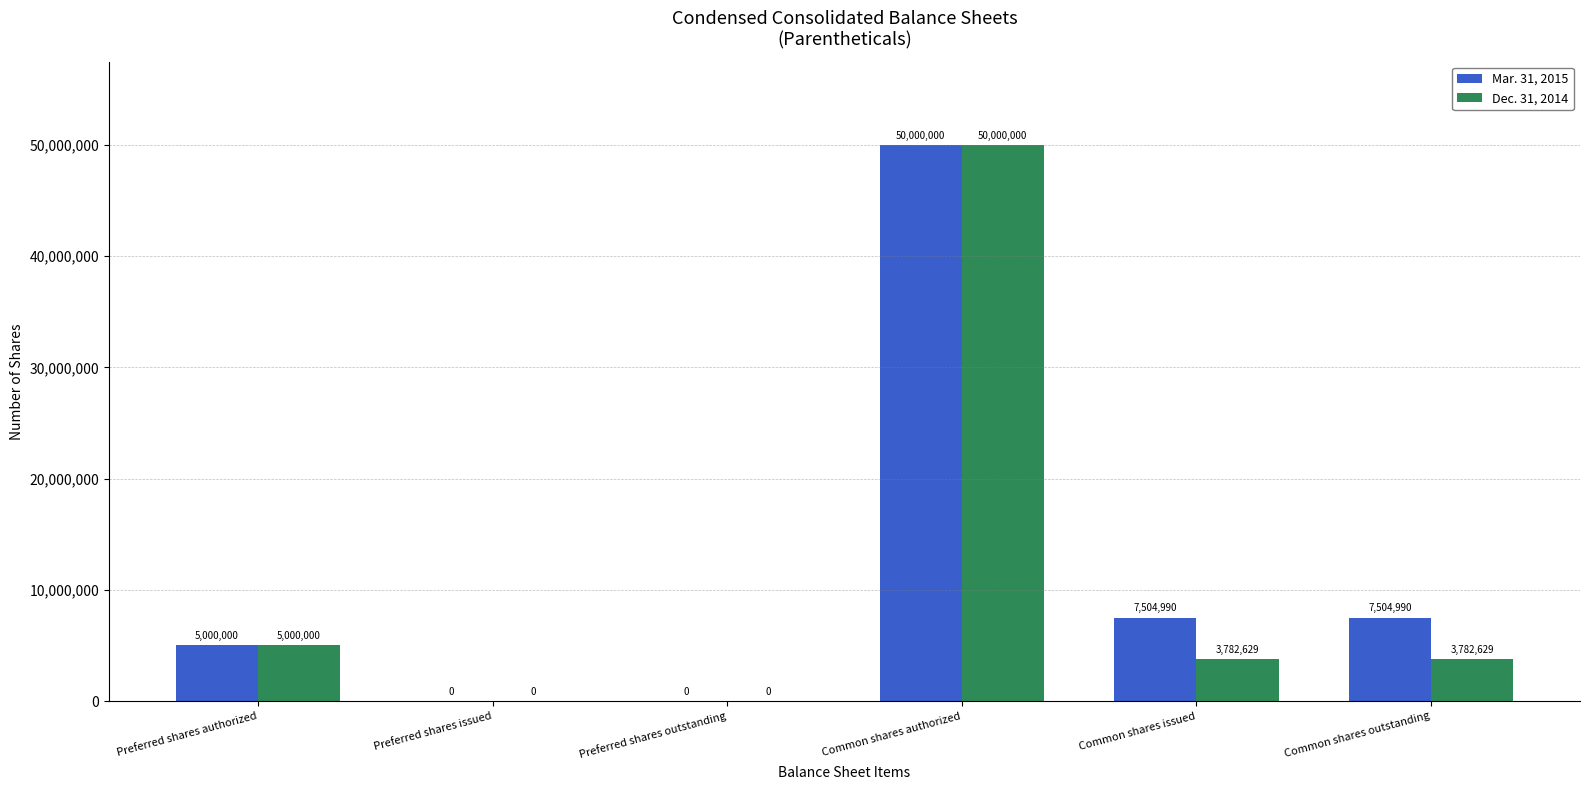

Which category has the highest value in the Mar. 31, 2015 series?

Common shares authorized